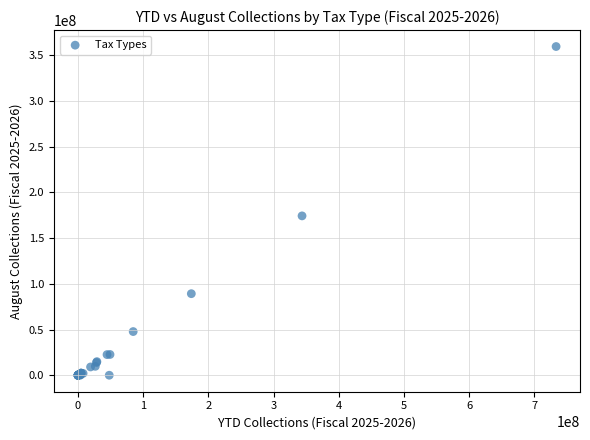

What Y value in the scatter plot is closest to 179685574?

174242947.5